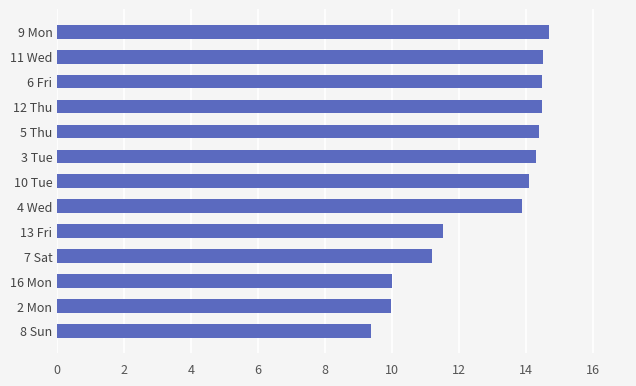

Reading bottom to top, list all the values displayed in this chart.

9.4	10.0	10.0	11.2	11.5	13.9	14.1	14.3	14.4	14.5	14.5	14.5	14.7